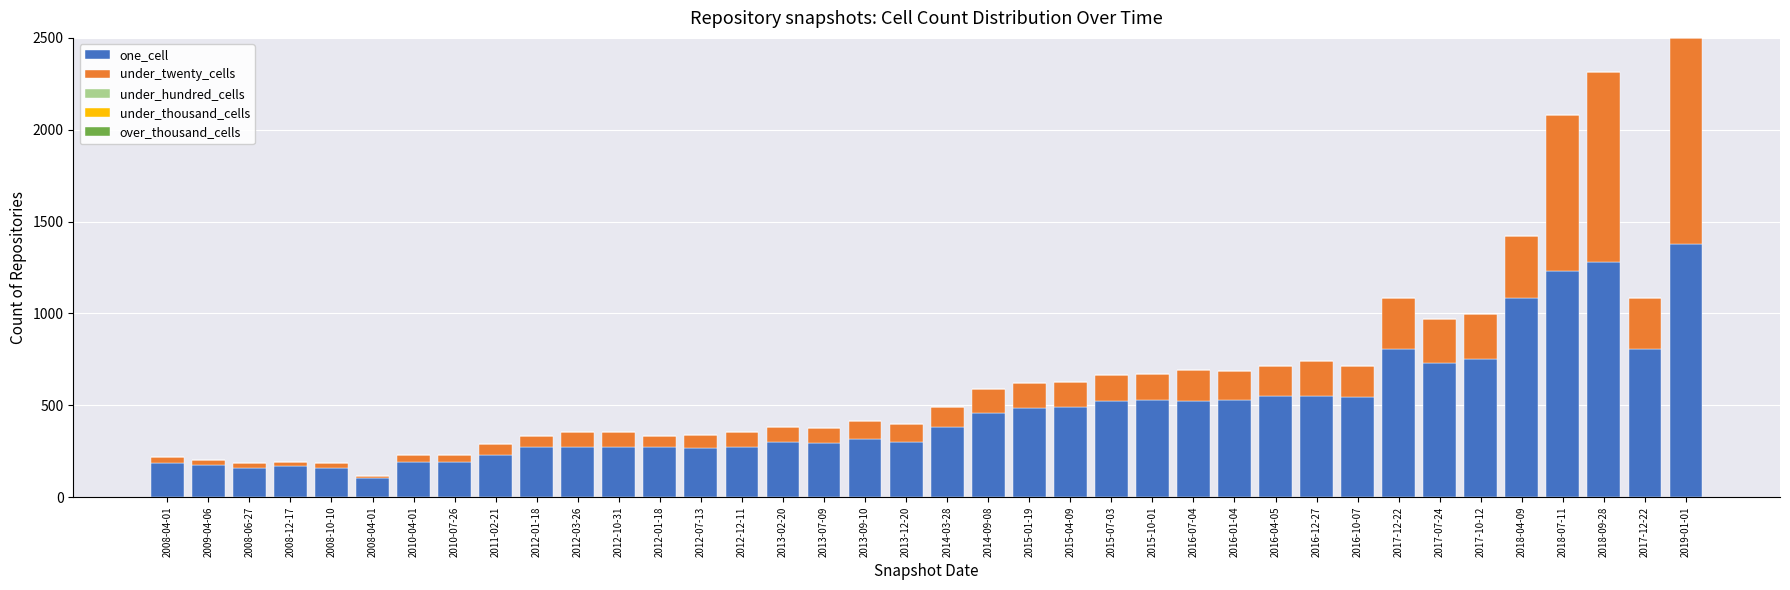

How many values in the one_cell series are below 380?

19